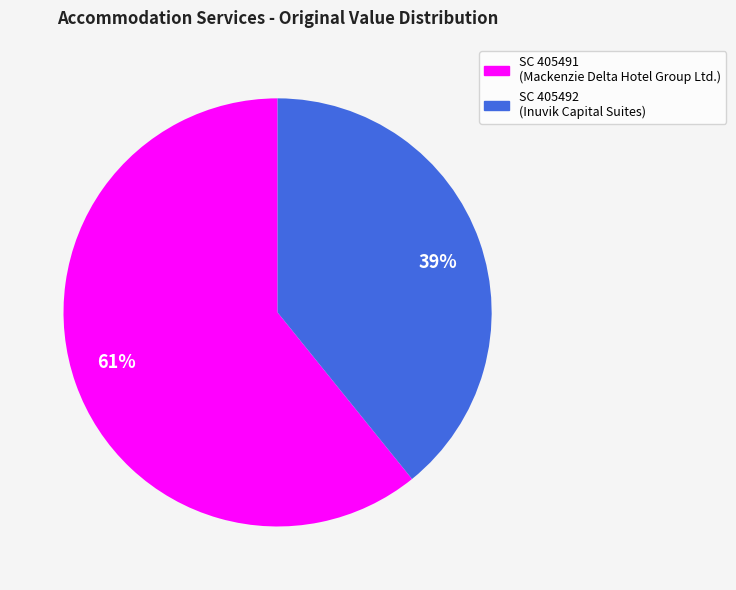

How many slices are in this pie chart?

2